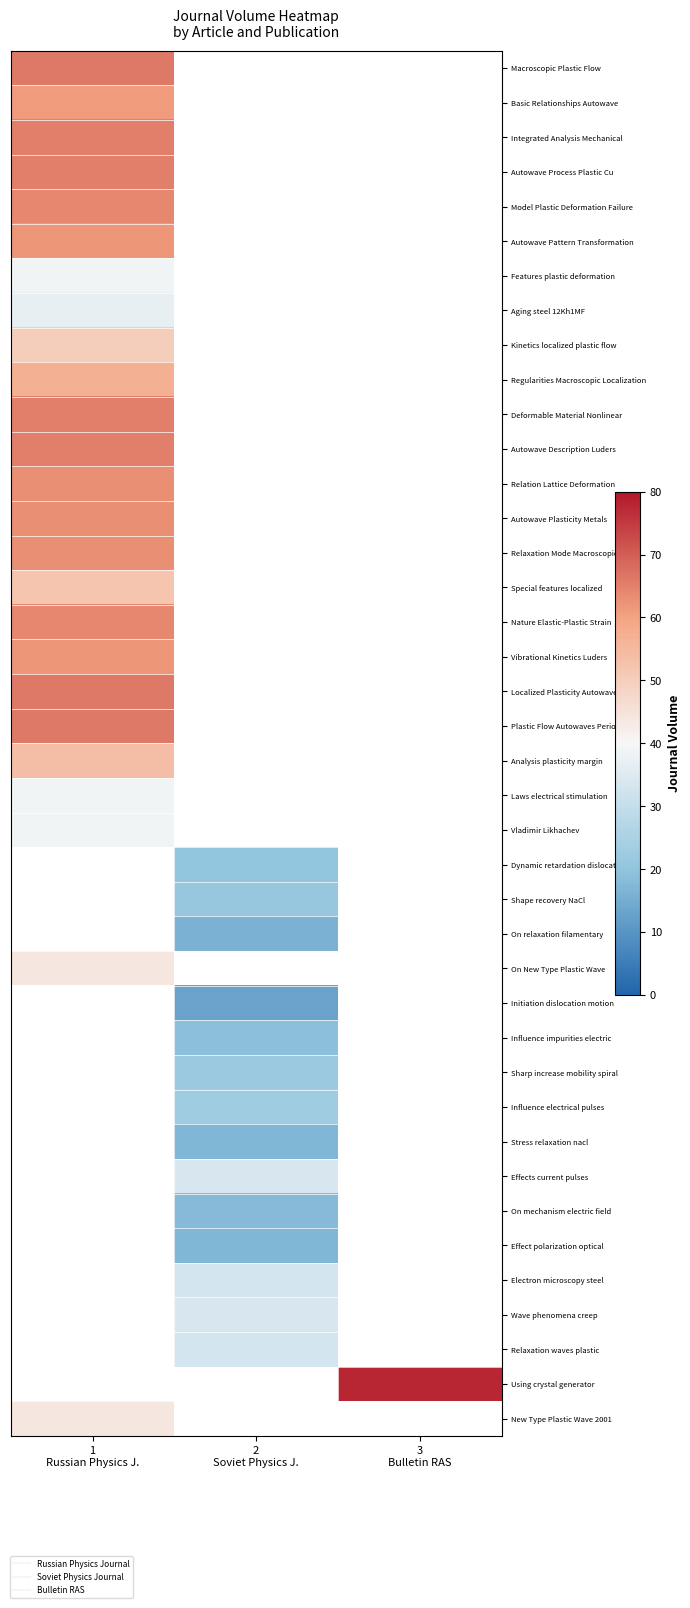

True or false: Shape recovery NaCl has a value of 21.0 at 2 Soviet Physics J..

True